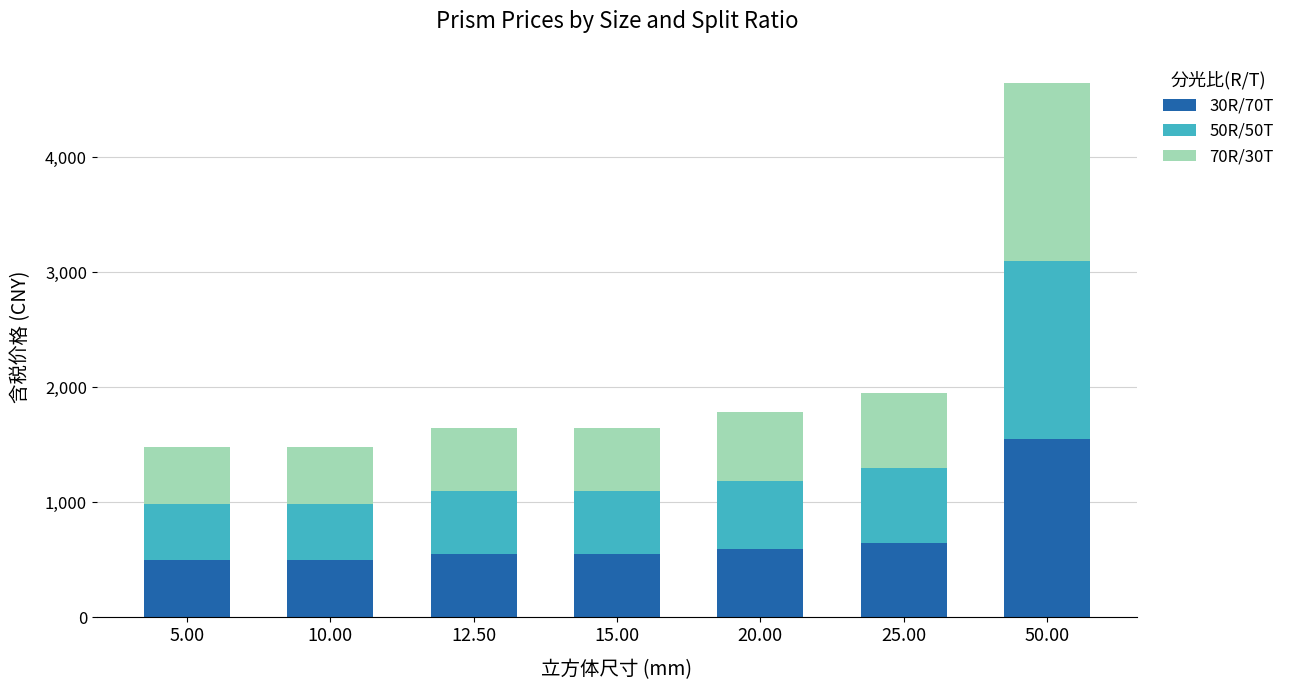

What is the minimum value for 30R/70T?

495